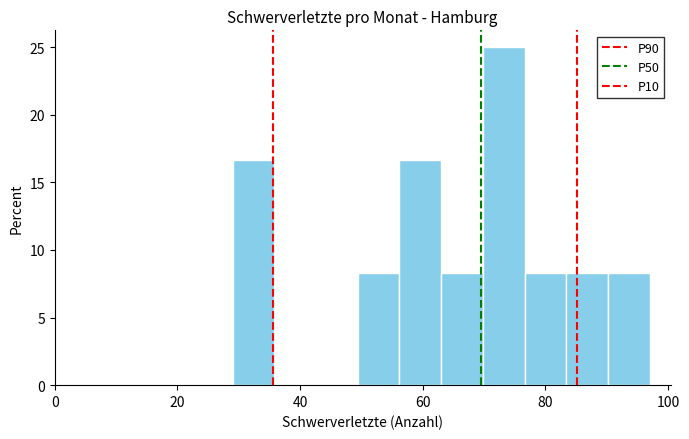

Read against the x-axis, roughly where is the centre of the tallest bar?

74